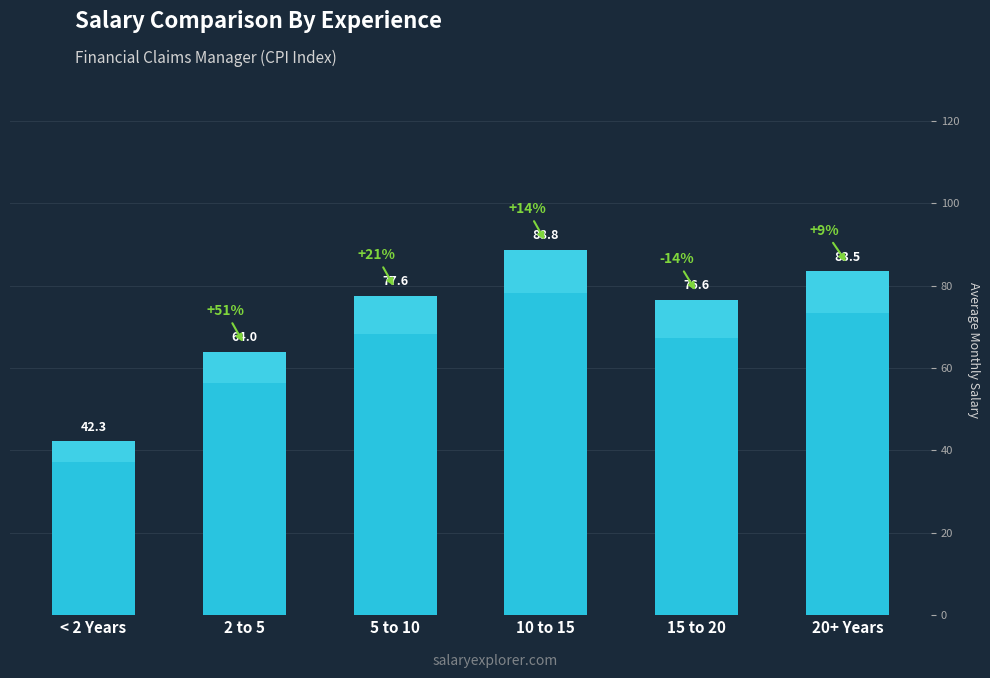

What is the value of the 4th bar from the left?

88.8